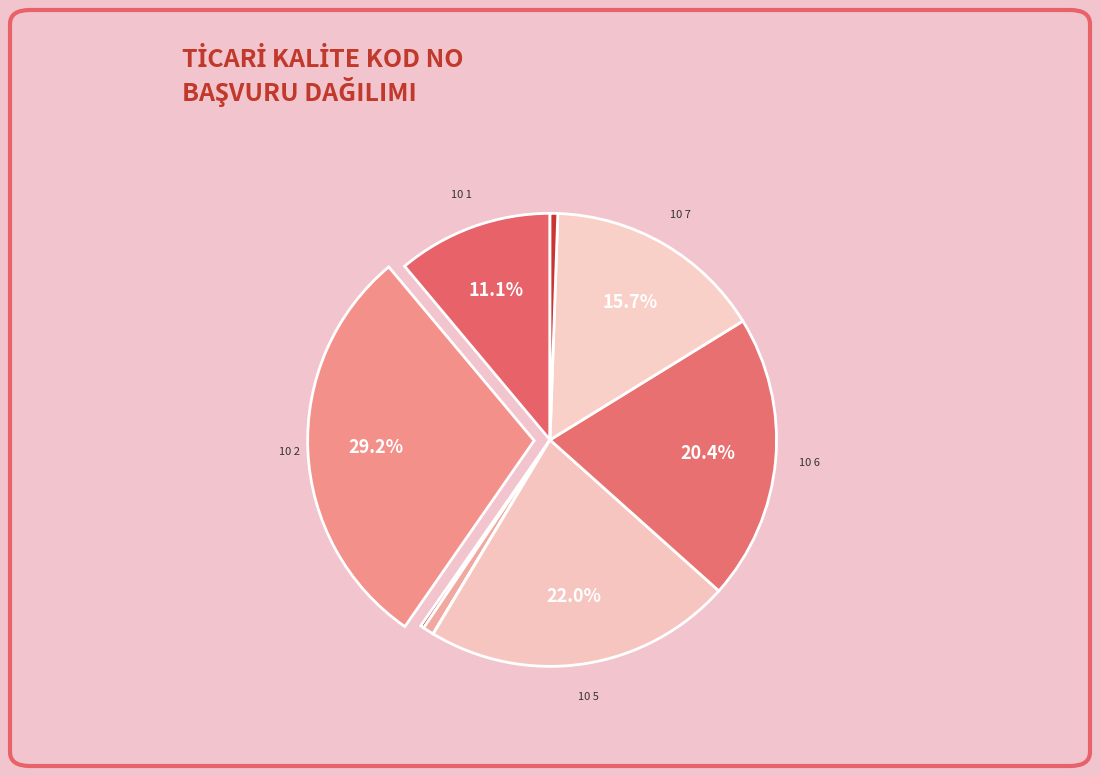

Is there any slice that represents more than half of the pie?

No